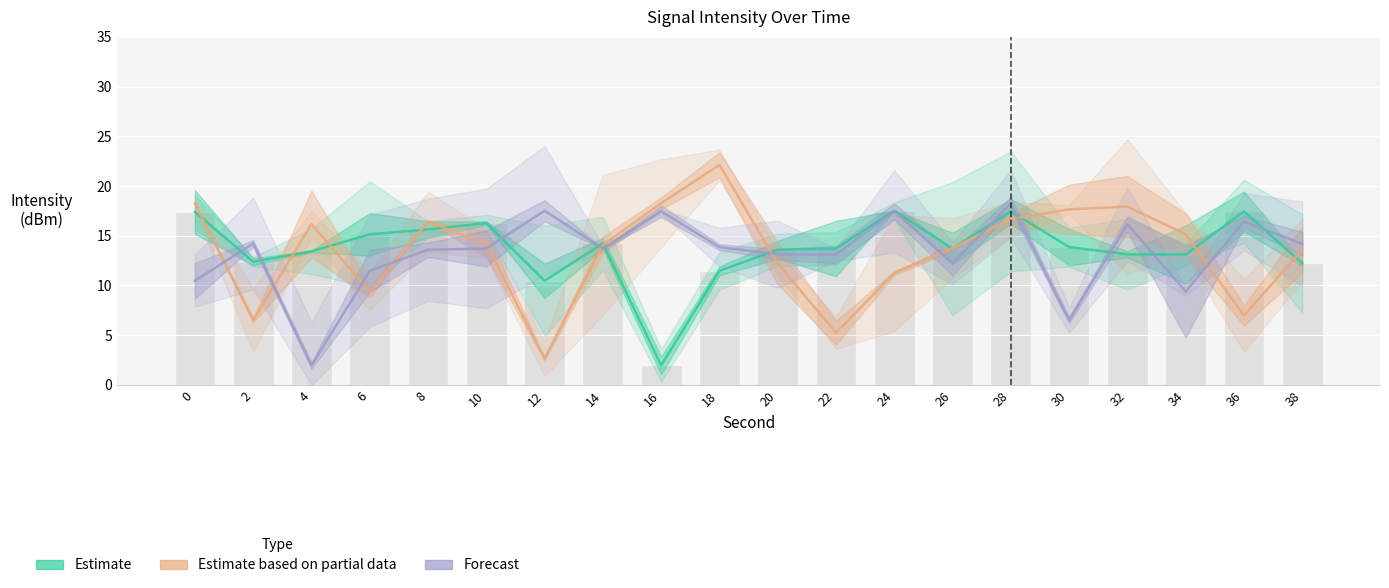

Are the bars grouped side by side (vs. stacked)?

Yes